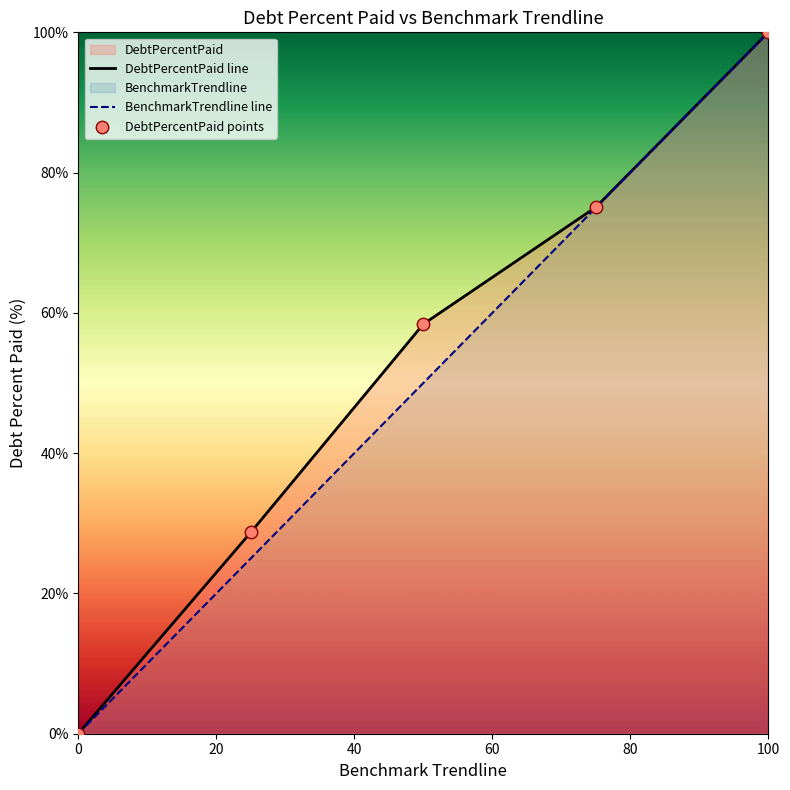

What are all the series names shown in the legend?

DebtPercentPaid, BenchmarkTrendline